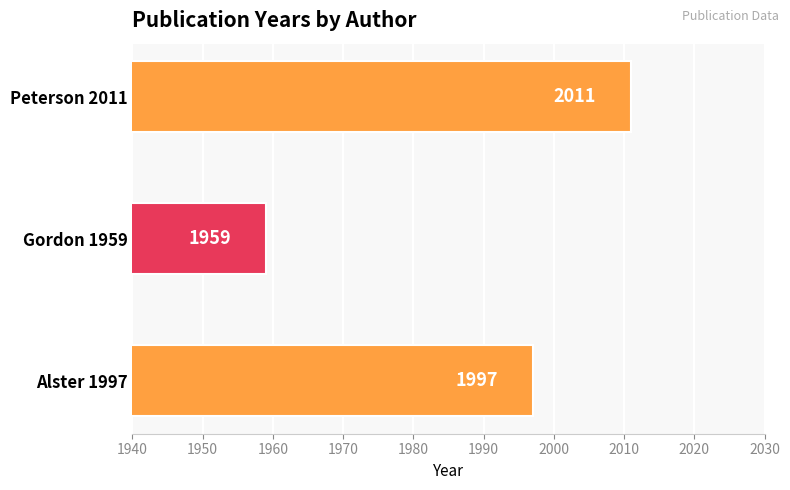

Are the bars horizontal?

Yes